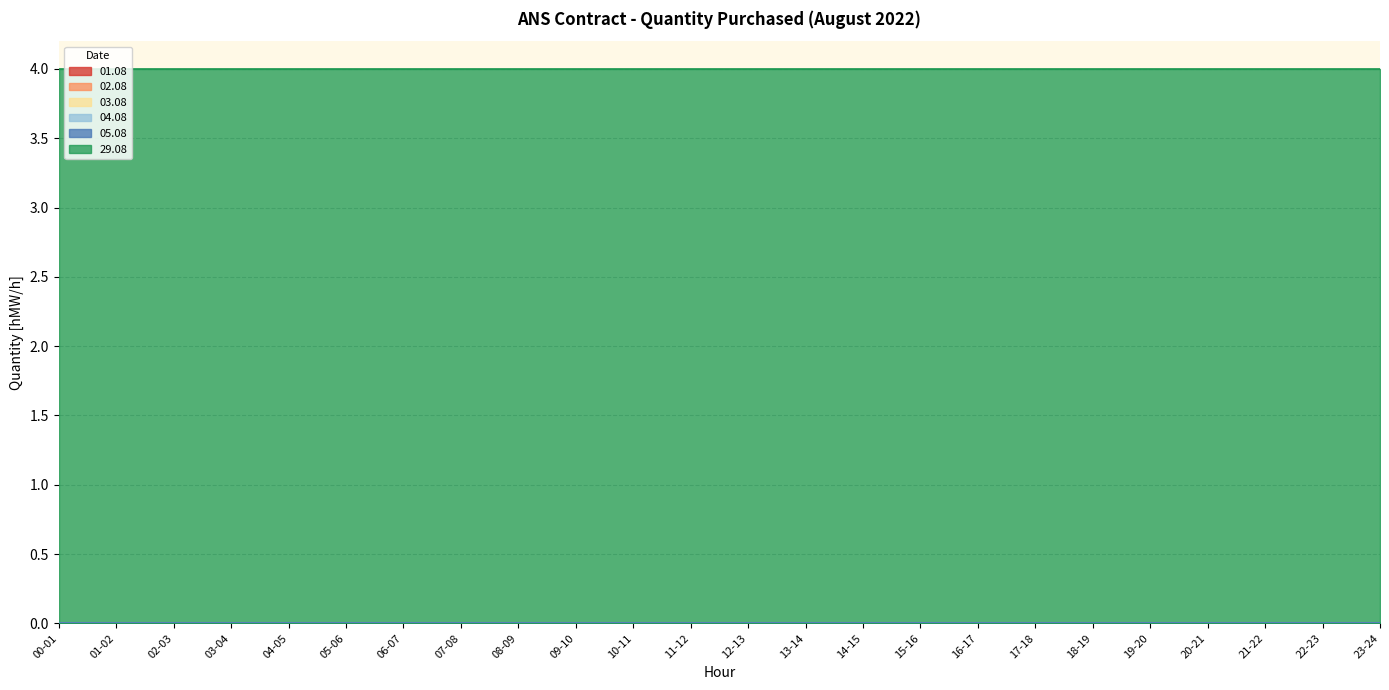

At which label is 03.08 closest to 0?

00-01